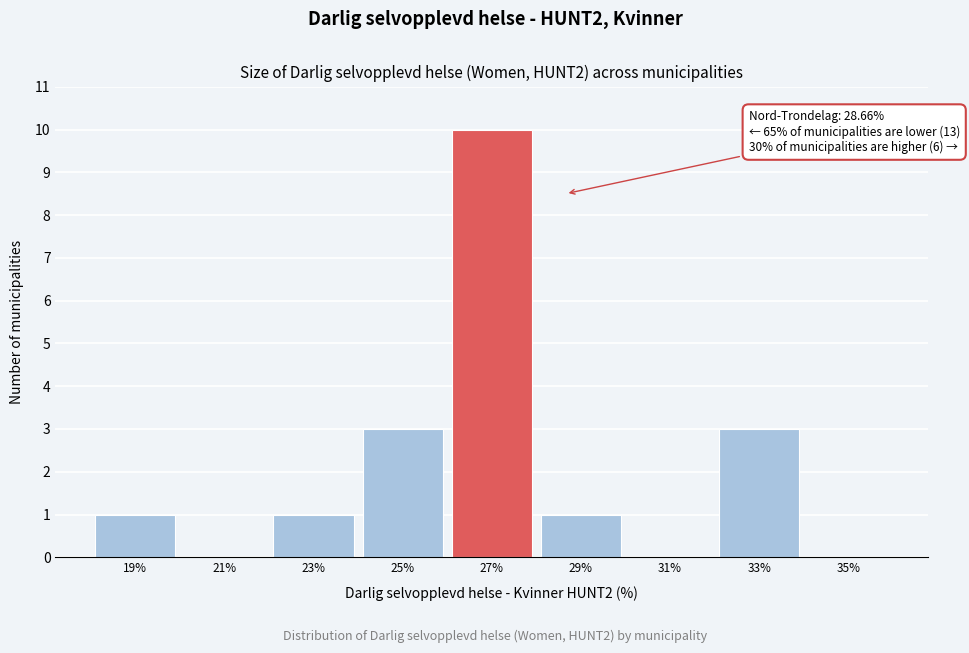

Reading right to left, transcribe all the data shown in this chart.

35%=0	33%=3	31%=0	29%=1	27%=10	25%=3	23%=1	21%=0	19%=1